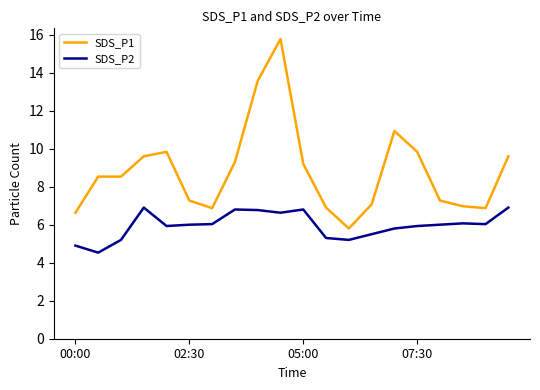

True or false: SDS_P1 and SDS_P2 intersect in this chart.

False